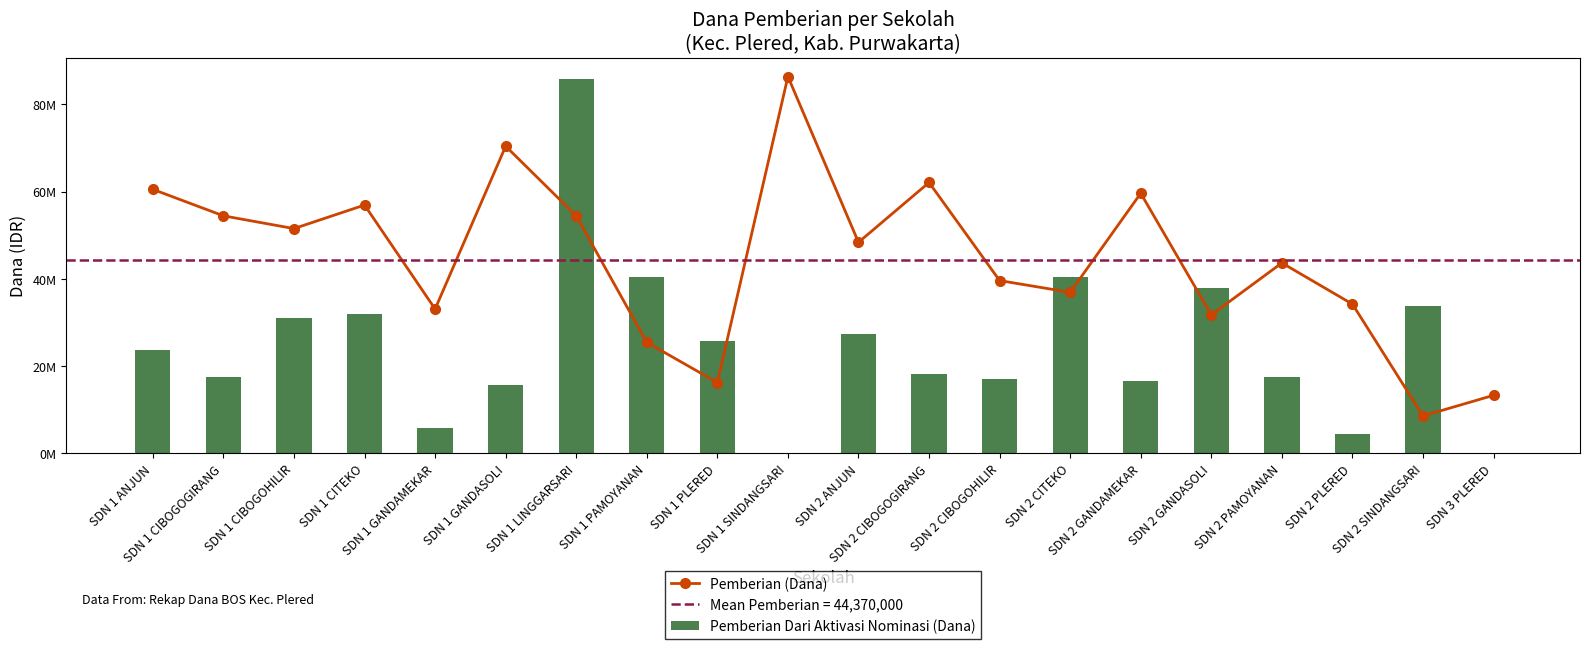

What are all the series names shown in the legend?

Pemberian (Dana), Pemberian Dari Aktivasi Nominasi (Dana)